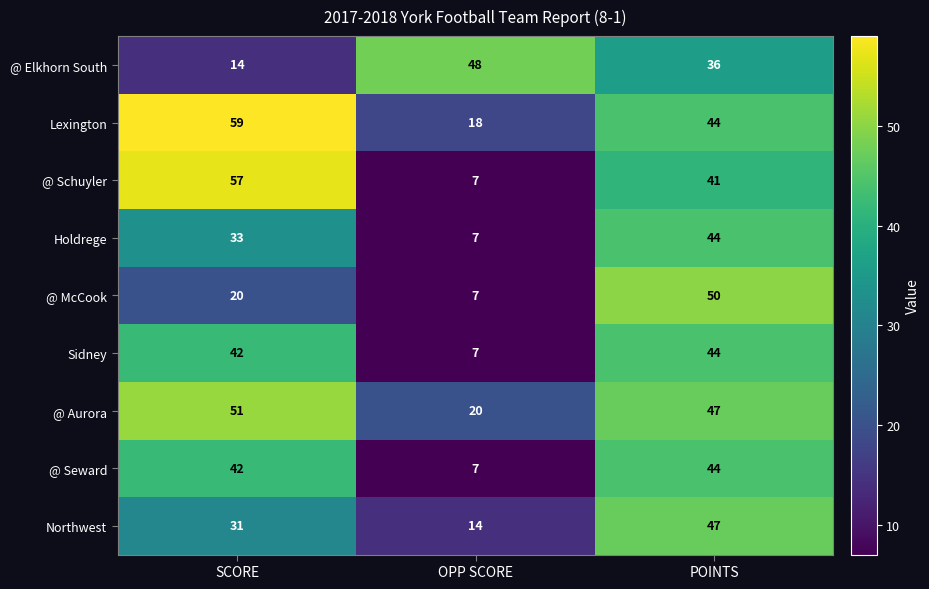

How many Lexington values are between 18 and 59?

3